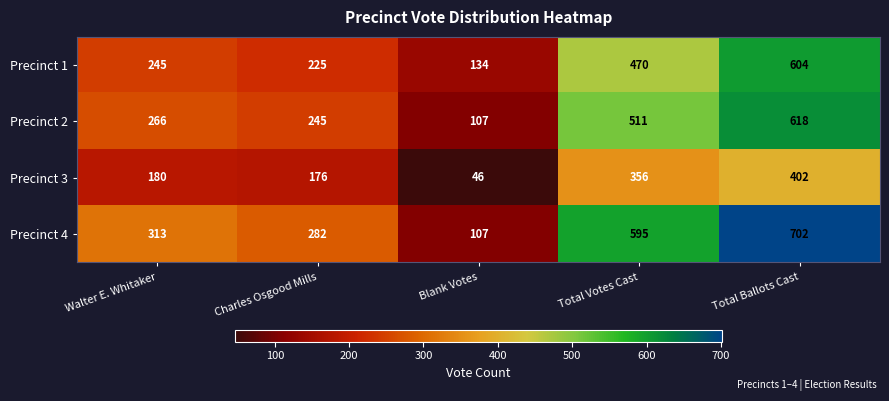

What is the difference between the highest and lowest values at Blank Votes?

88